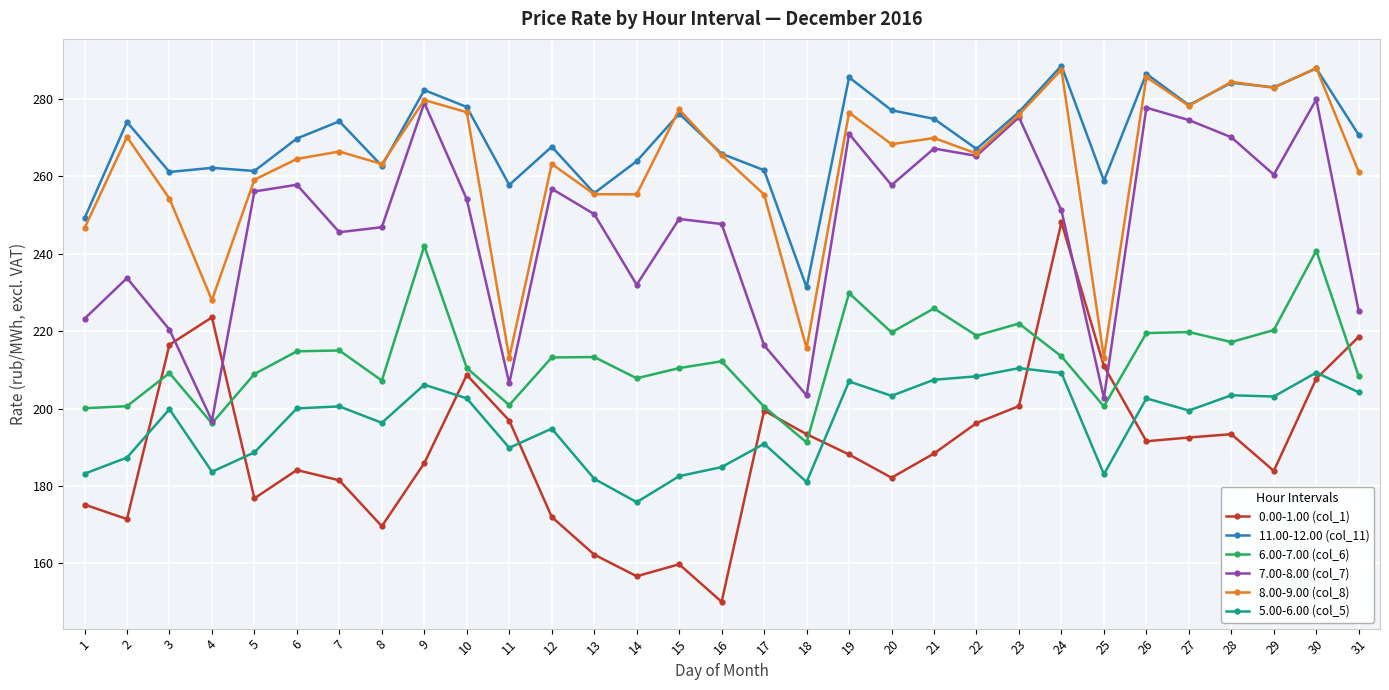

True or false: 5.00-6.00 (col_5) and 11.00-12.00 (col_11) cross at least once.

False